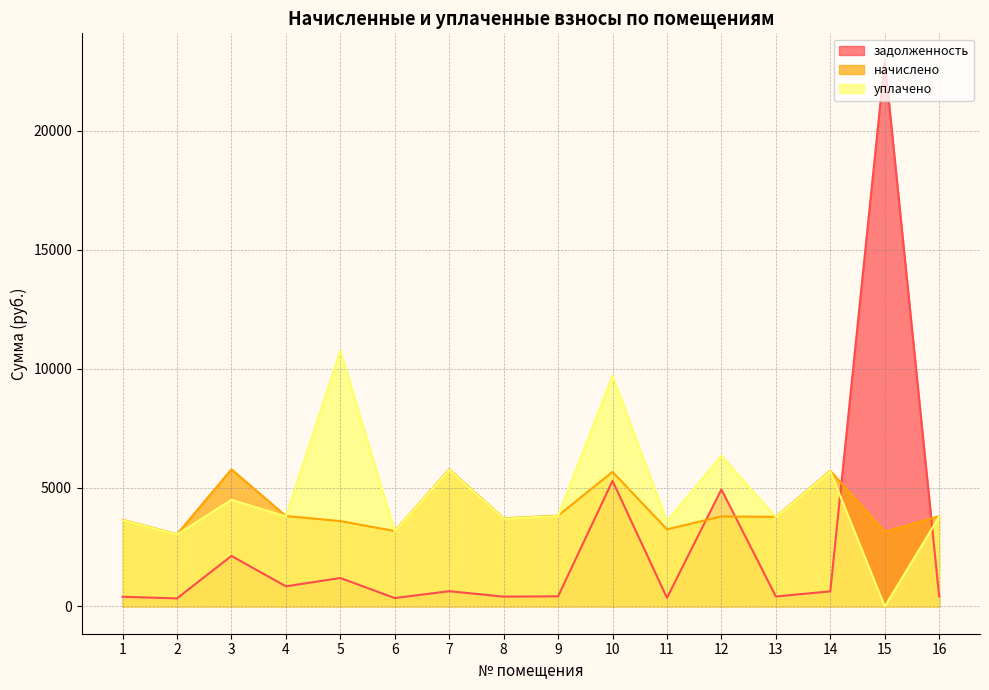

Reading left to right, list all the values displayed in this chart.

задолженность: 1=404.7	2=337.6	3=2124.6	4=844.9	5=1196.2	6=352.4	7=640.6	8=411.6	9=424.4	10=5278.7	11=360.3	12=4920.5	13=418.5	14=633.6	15=22949.7	16=421.4
начислено: 1=3642.0	2=3037.9	3=5765.0	4=3802.0	5=3588.8	6=3171.2	7=5765.0	8=3704.2	9=3819.7	10=5658.5	11=3242.3	12=3784.1	13=3766.4	14=5702.9	15=3144.6	16=3793.1
уплачено: 1=3626.4	2=3025.0	3=4483.9	4=3785.7	5=10751.9	6=3157.7	7=5740.4	8=3688.4	9=3803.3	10=9700.0	11=3574.9	12=6338.7	13=3750.3	14=5678.5	15=0.0	16=3776.8